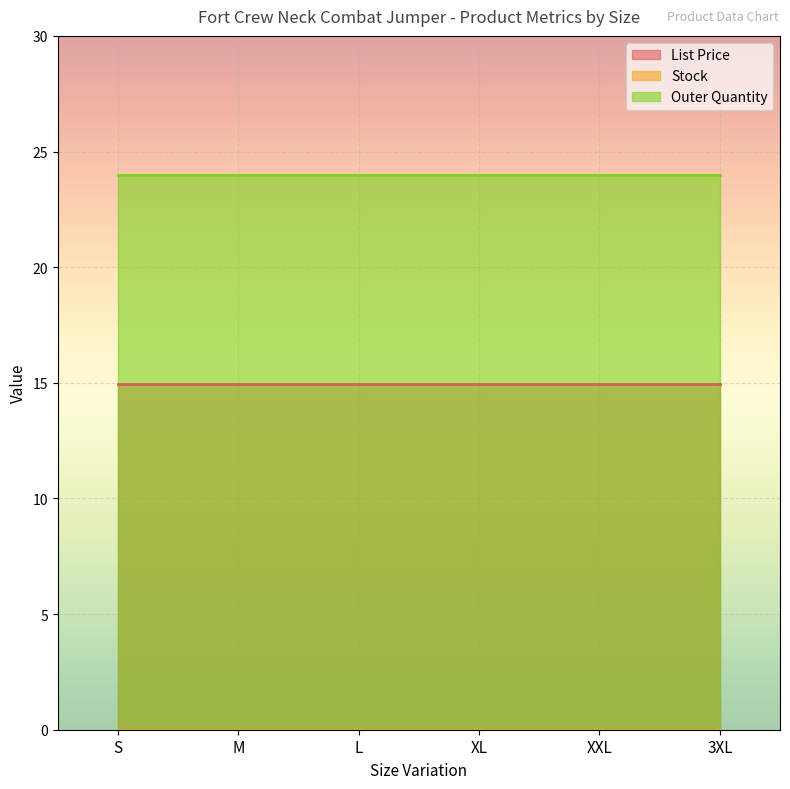

True or false: Outer Quantity and Stock cross at least once.

False